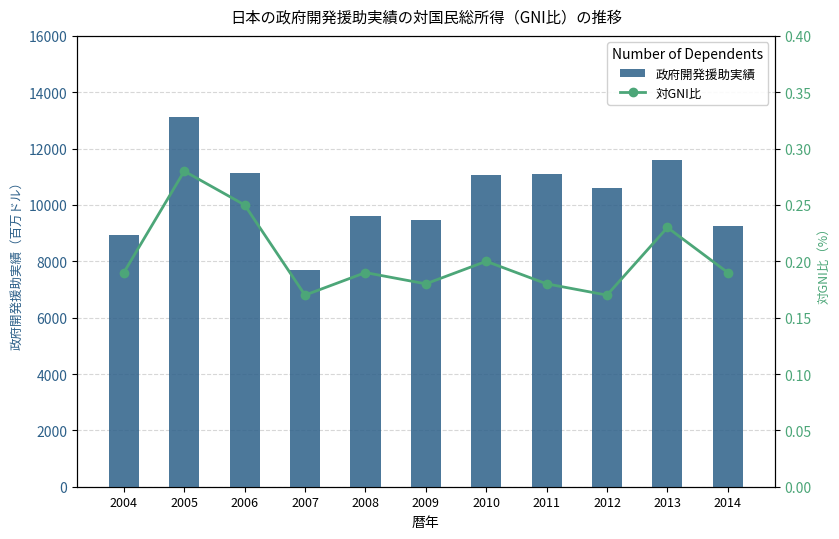

Read the 対GNI比 value at 2010.

0.2